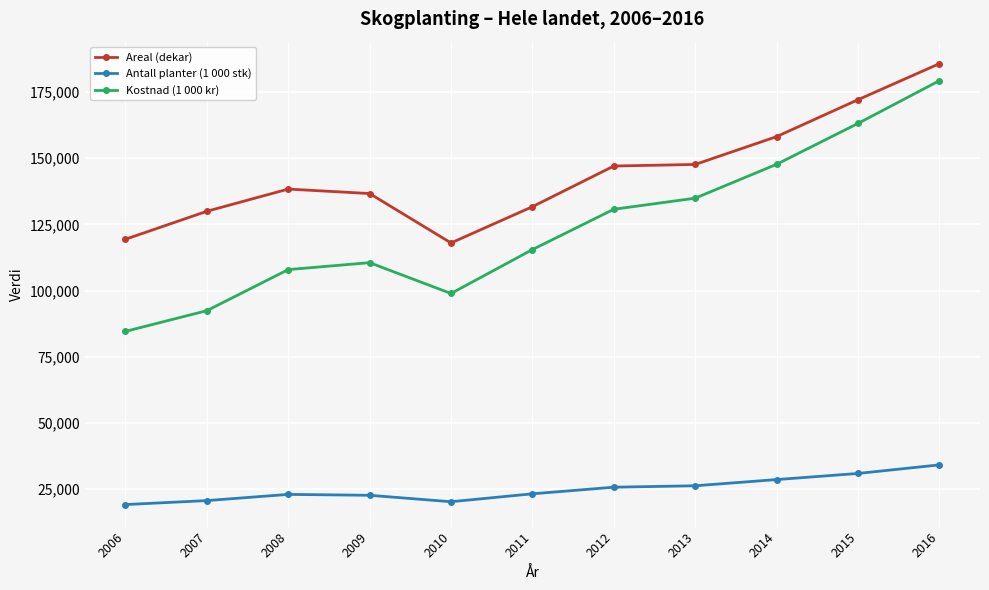

What is the minimum value for Areal (dekar)?

117991